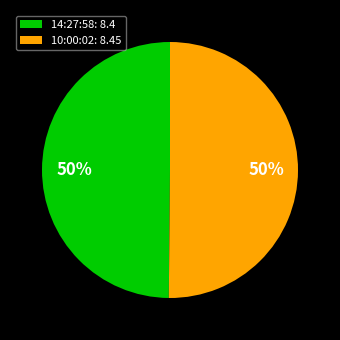

The 10:00:02: 8.45 slice represents 50% of the pie. True or false?

True